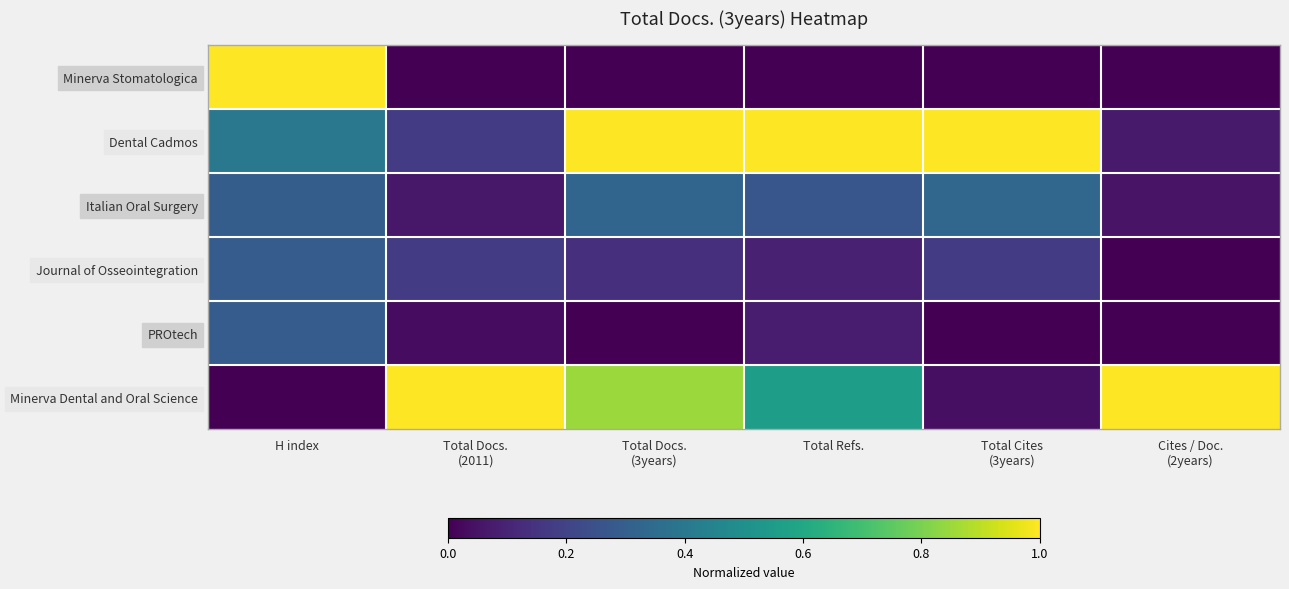

Reading right to left, extract all data points from this chart.

Minerva Stomatologica: Cites / Doc.
(2years)=0.0	Total Cites
(3years)=0.0	Total Refs.=0.0	Total Docs.
(3years)=0.0	Total Docs.
(2011)=0.0	H index=1.0
Dental Cadmos: Cites / Doc.
(2years)=0.1	Total Cites
(3years)=1.0	Total Refs.=1.0	Total Docs.
(3years)=1.0	Total Docs.
(2011)=0.2	H index=0.4
Italian Oral Surgery: Cites / Doc.
(2years)=0.1	Total Cites
(3years)=0.3	Total Refs.=0.3	Total Docs.
(3years)=0.3	Total Docs.
(2011)=0.1	H index=0.3
Journal of Osseointegration: Cites / Doc.
(2years)=0.0	Total Cites
(3years)=0.2	Total Refs.=0.1	Total Docs.
(3years)=0.1	Total Docs.
(2011)=0.2	H index=0.3
PROtech: Cites / Doc.
(2years)=0.0	Total Cites
(3years)=0.0	Total Refs.=0.1	Total Docs.
(3years)=0.0	Total Docs.
(2011)=0.0	H index=0.3
Minerva Dental and Oral Science: Cites / Doc.
(2years)=1.0	Total Cites
(3years)=0.0	Total Refs.=0.6	Total Docs.
(3years)=0.9	Total Docs.
(2011)=1.0	H index=0.0